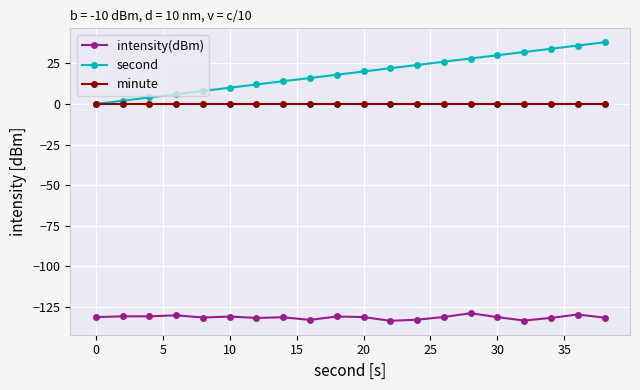

How many lines are shown in the chart?

3